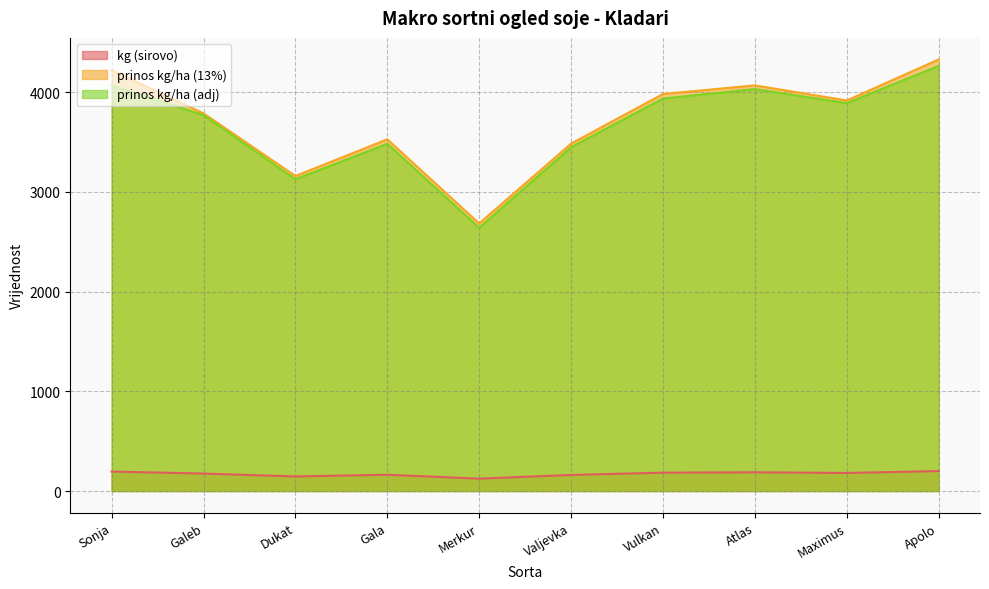

Is it true that prinos kg/ha (adj) equals 4031.8 at Atlas?

True